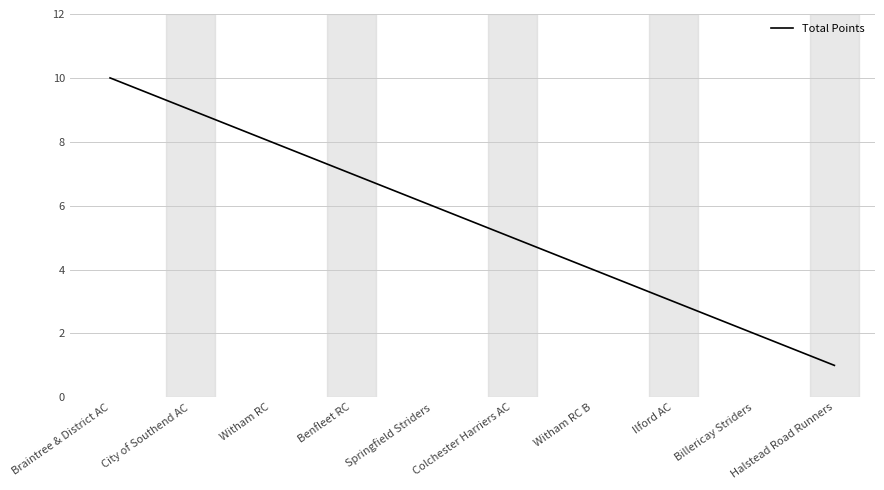

List the labels in order of value, largest first.

Braintree & District AC, City of Southend AC, Witham RC, Benfleet RC, Springfield Striders, Colchester Harriers AC, Witham RC B, Ilford AC, Billericay Striders, Halstead Road Runners